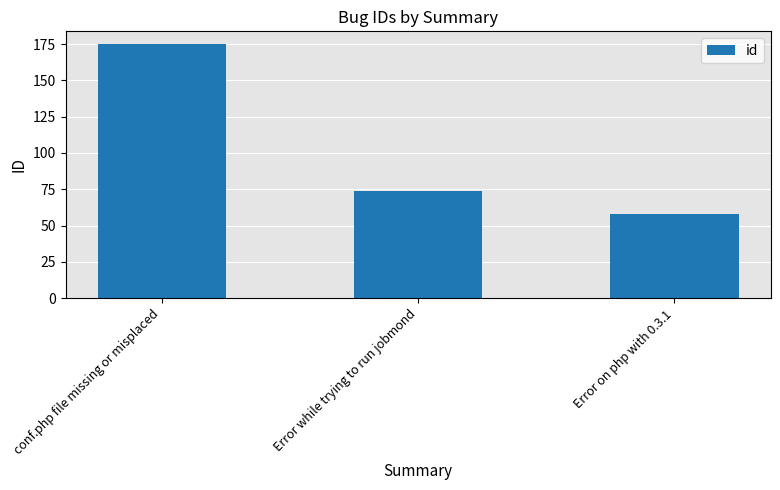

What is the change in value from conf.php file missing or misplaced to Error on php with 0.3.1?

-117